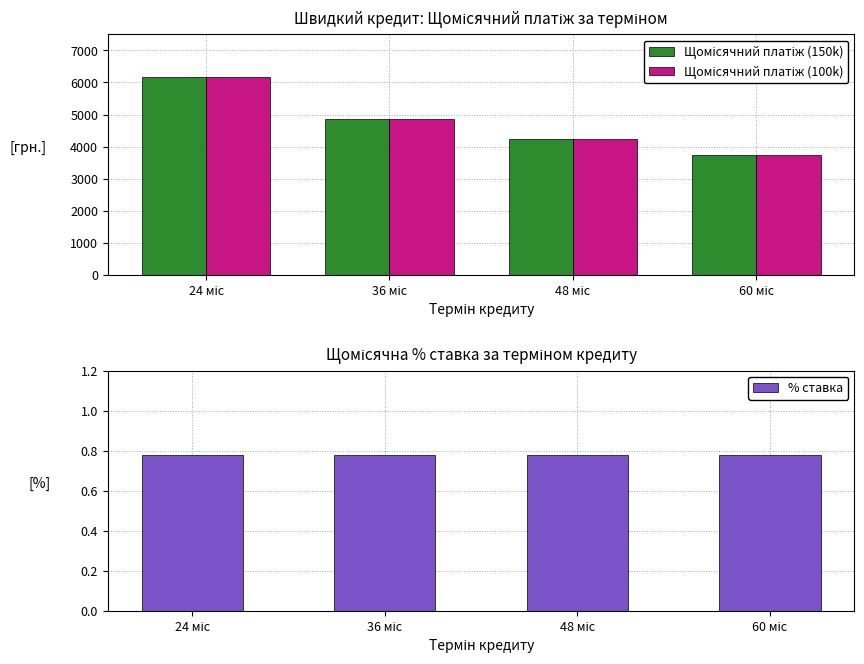

Are the bars grouped side by side (vs. stacked)?

Yes